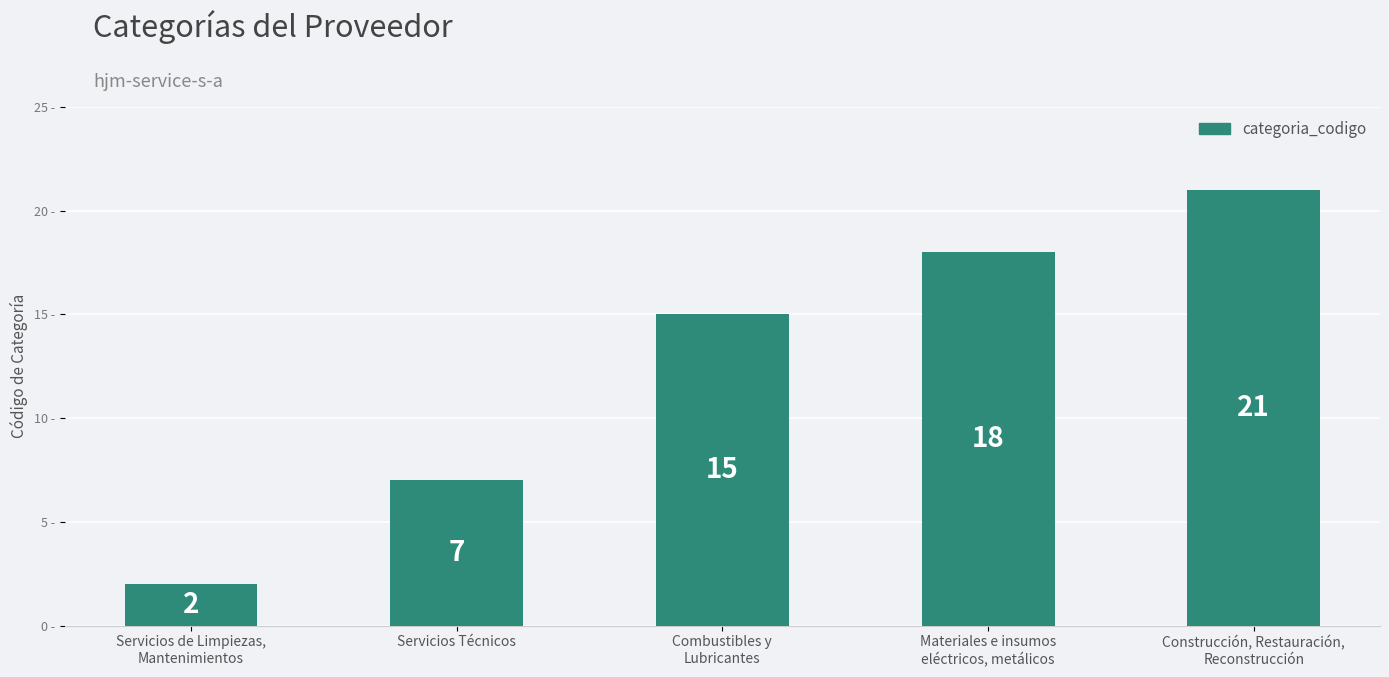

Which category has the lowest value across all series?

Servicios de Limpiezas,
Mantenimientos